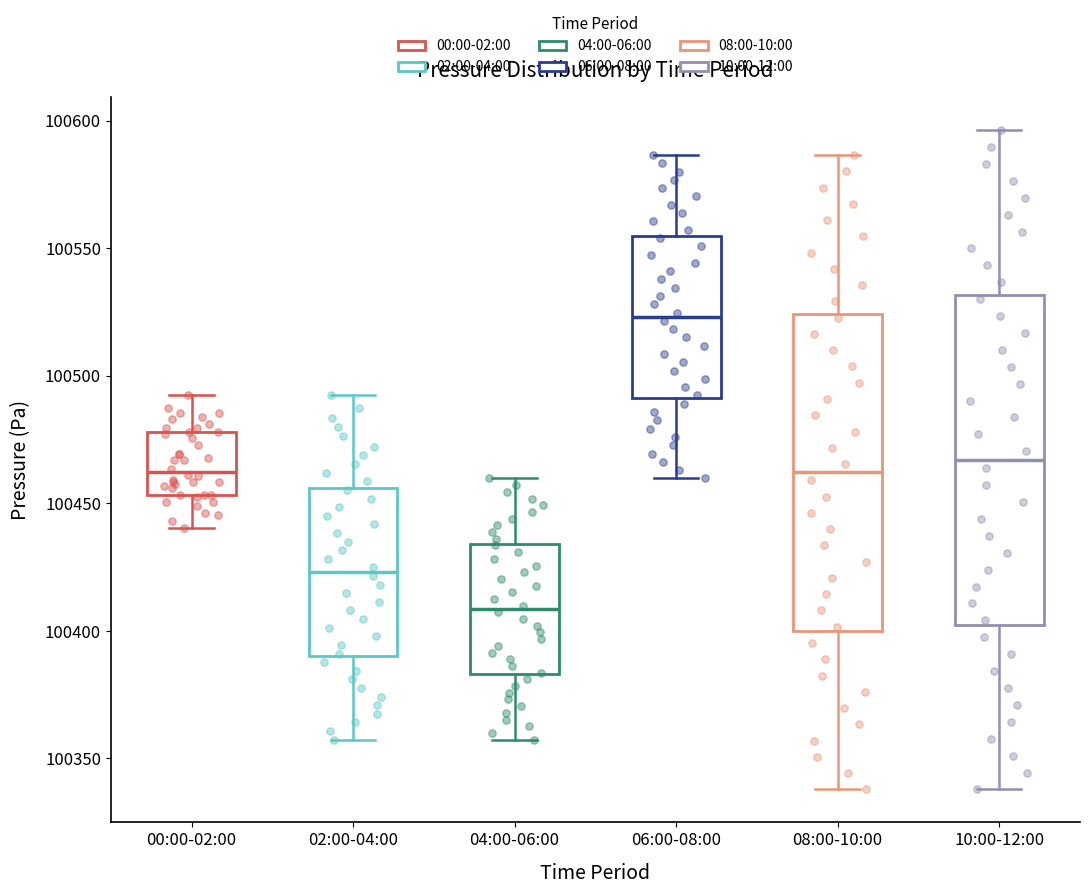

Where does the lower whisker of the box for 00:00-02:00 end on the y-axis? The values are not printed on the chart, so give them approximately, as read against the axis.

100440